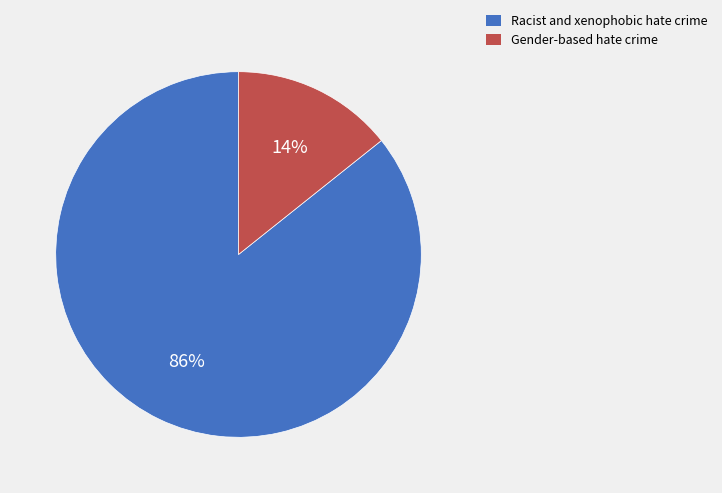

What is the largest slice in the pie chart?

Racist and xenophobic hate crime